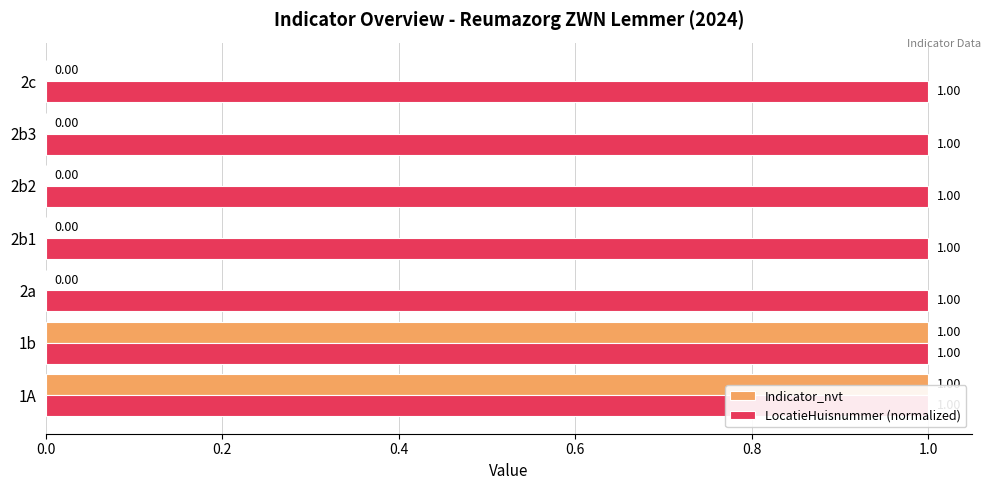

List the series in order of their overall mean, lowest first.

Indicator_nvt, LocatieHuisnummer (normalized)